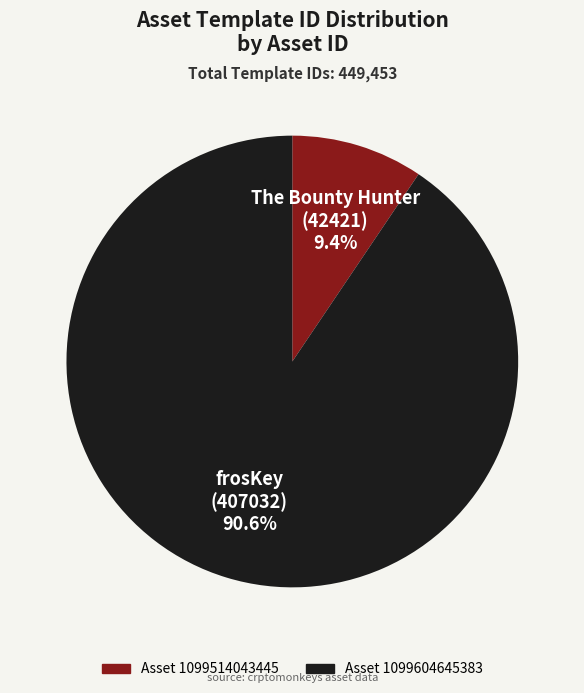

How many slices are in this pie chart?

2